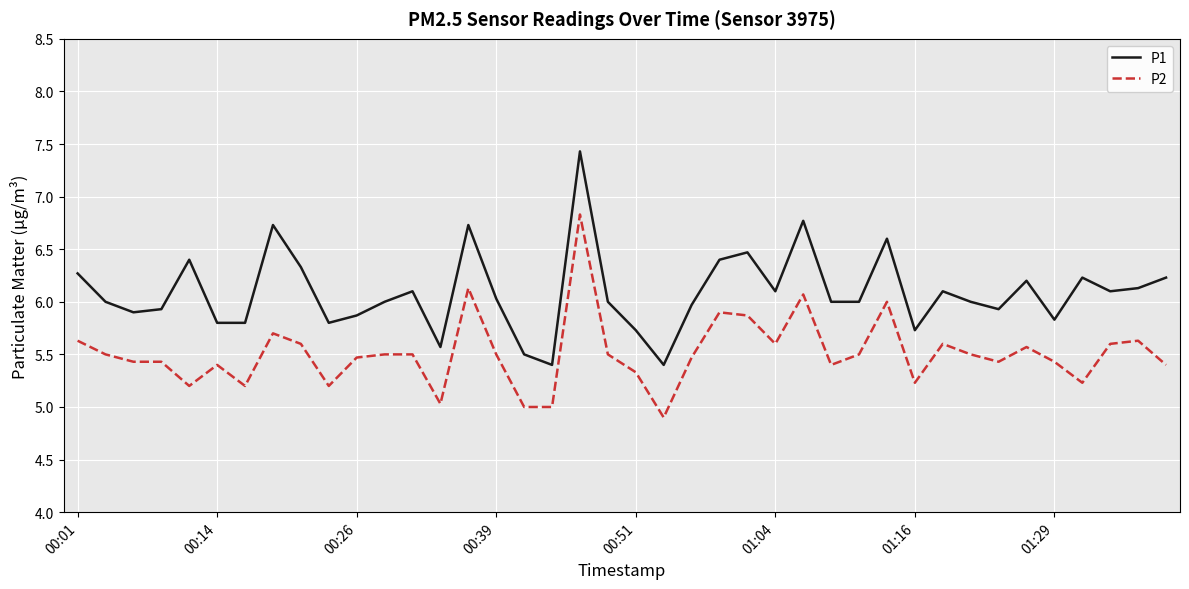

List the series in order of their overall mean, highest first.

P1, P2